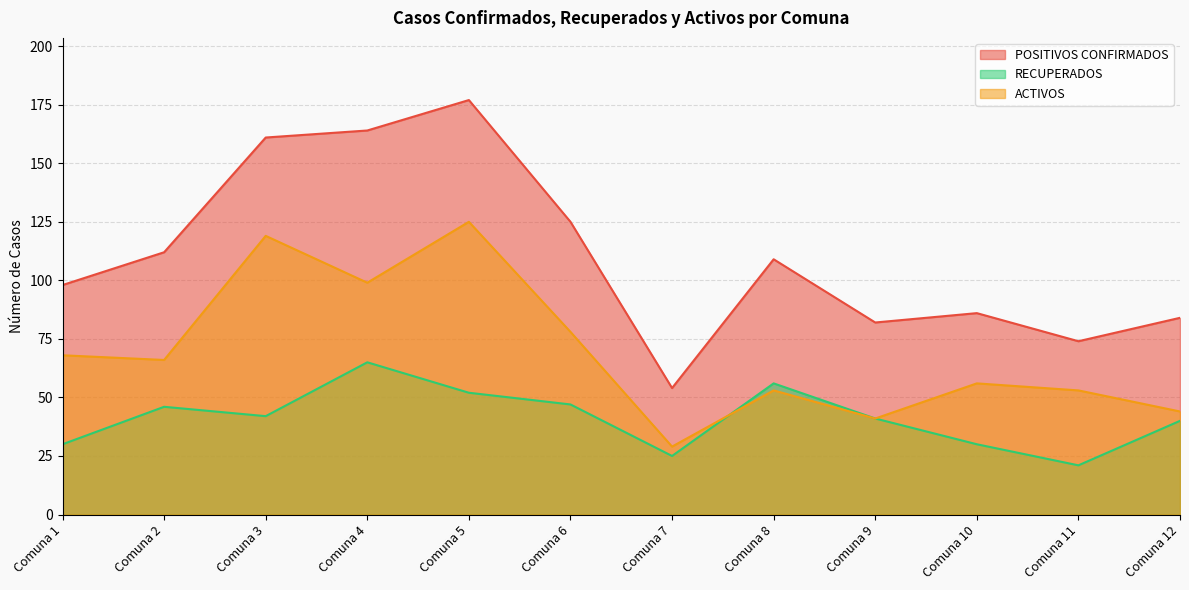

Reading left to right, list all the values displayed in this chart.

POSITIVOS CONFIRMADOS: Comuna 1=98	Comuna 2=112	Comuna 3=161	Comuna 4=164	Comuna 5=177	Comuna 6=125	Comuna 7=54	Comuna 8=109	Comuna 9=82	Comuna 10=86	Comuna 11=74	Comuna 12=84
RECUPERADOS: Comuna 1=30	Comuna 2=46	Comuna 3=42	Comuna 4=65	Comuna 5=52	Comuna 6=47	Comuna 7=25	Comuna 8=56	Comuna 9=41	Comuna 10=30	Comuna 11=21	Comuna 12=40
ACTIVOS: Comuna 1=68	Comuna 2=66	Comuna 3=119	Comuna 4=99	Comuna 5=125	Comuna 6=78	Comuna 7=29	Comuna 8=53	Comuna 9=41	Comuna 10=56	Comuna 11=53	Comuna 12=44